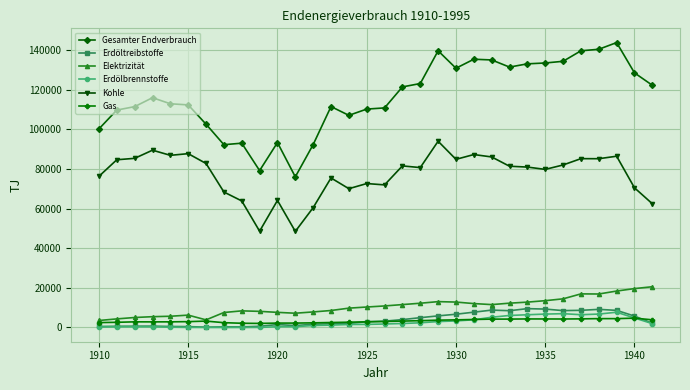

What is the greatest value displayed?

143810